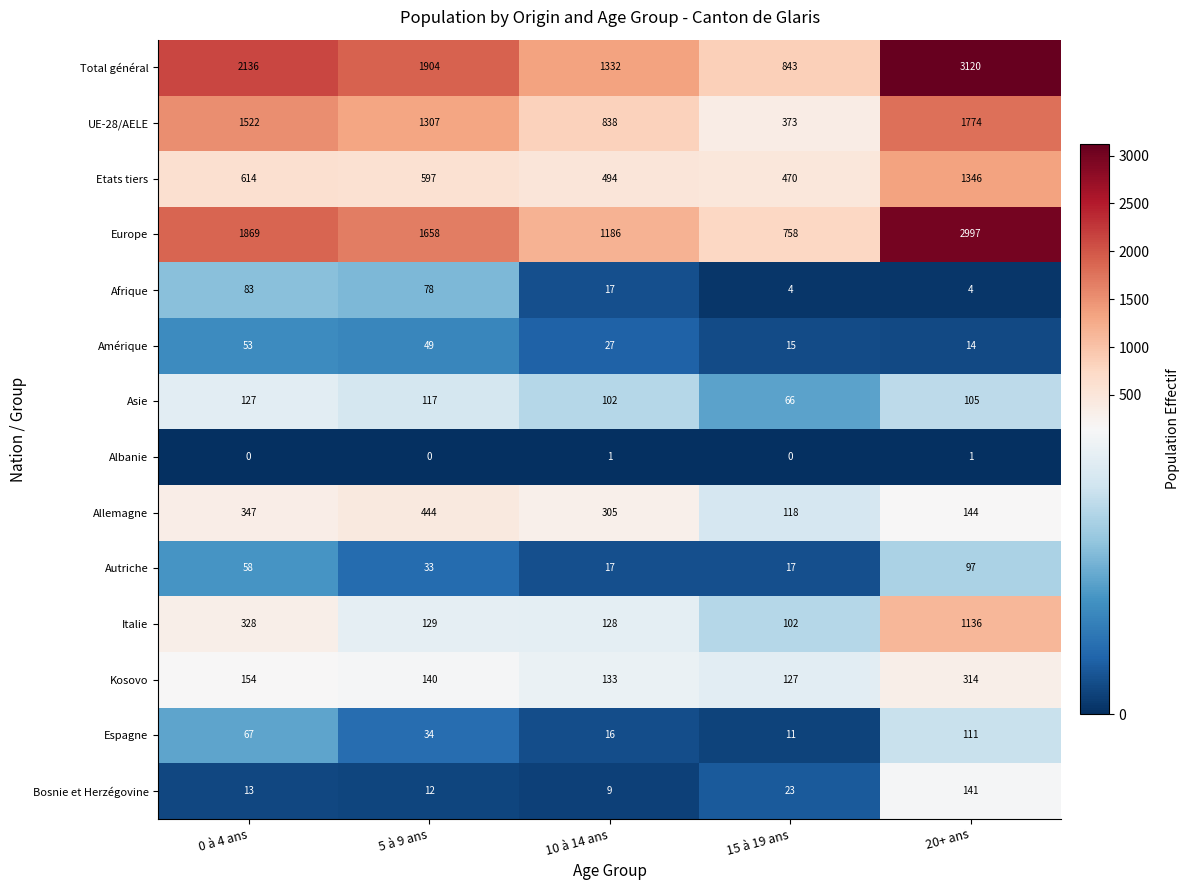

Between 5 à 9 ans and 20+ ans, which series saw the biggest shift?

Europe